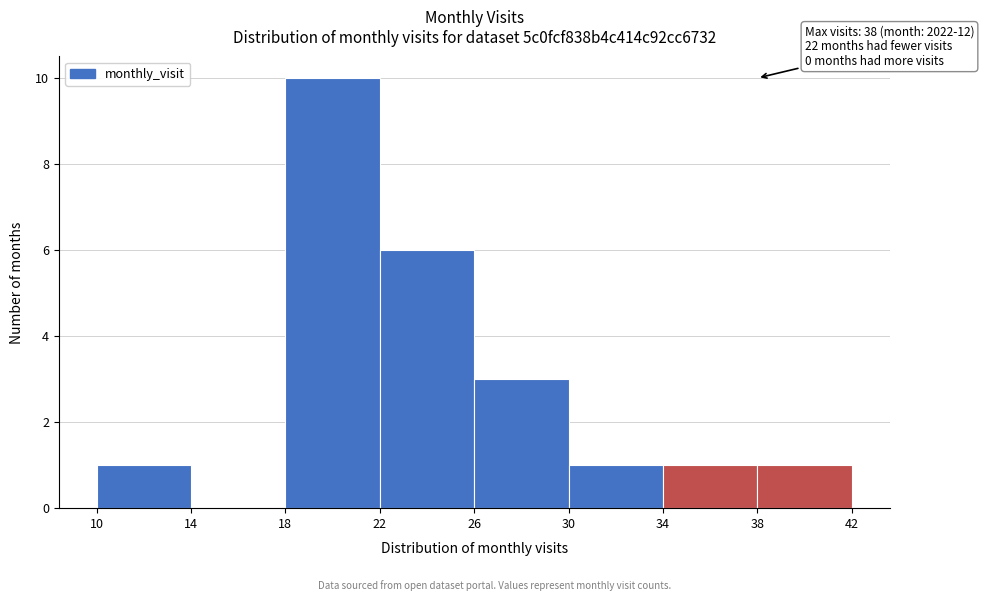

Which range on the x-axis has the tallest bar?

18 to 22